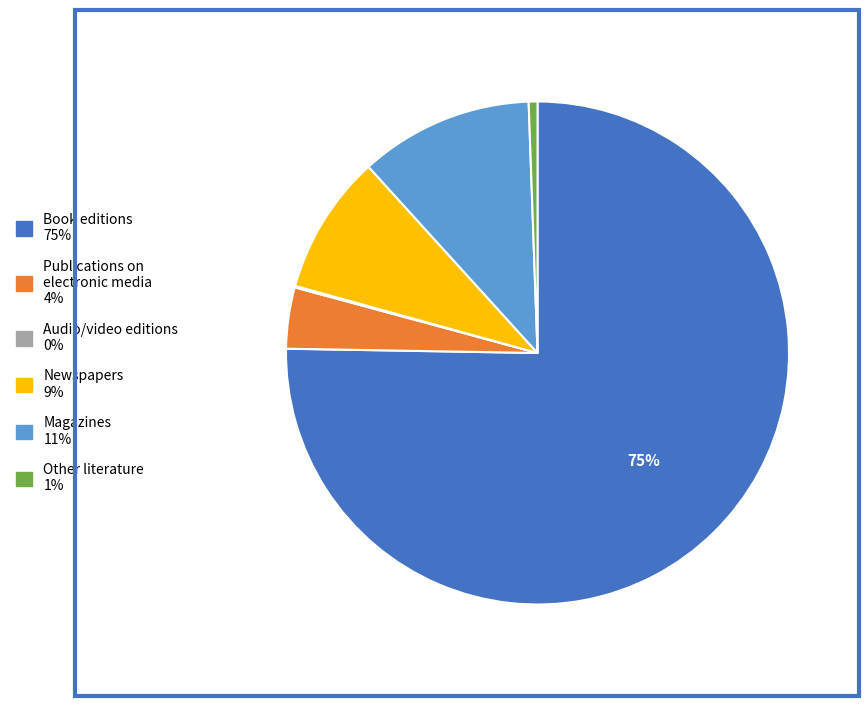

To the nearest percent, what is the combined percentage of Publications on electronic media and Magazines?

15%